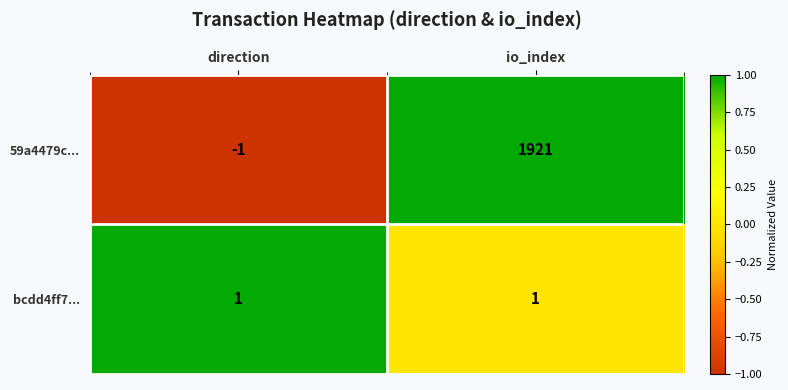

Reading left to right, extract all data points from this chart.

59a4479c...: direction=-1	io_index=1921
bcdd4ff7...: direction=1	io_index=1